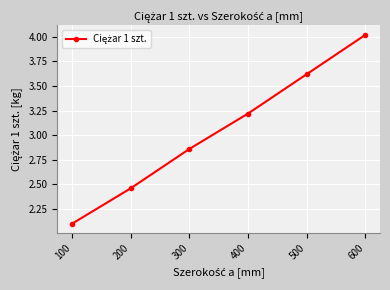

List the labels in order of value, largest first.

600, 500, 400, 300, 200, 100